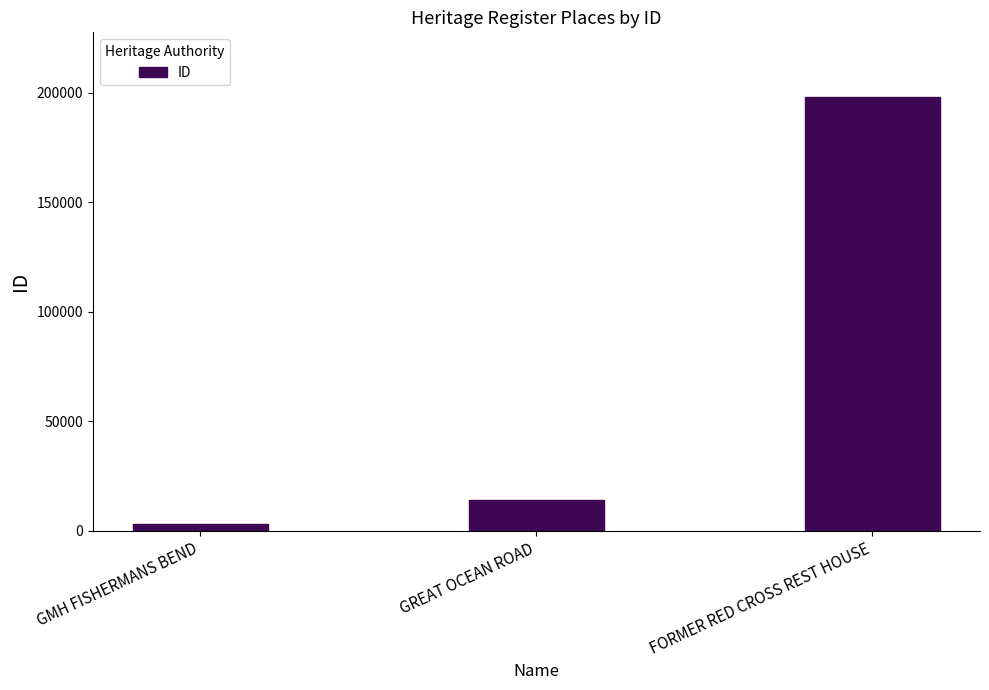

True or false: the data shows 4279 at GREAT OCEAN ROAD.

False